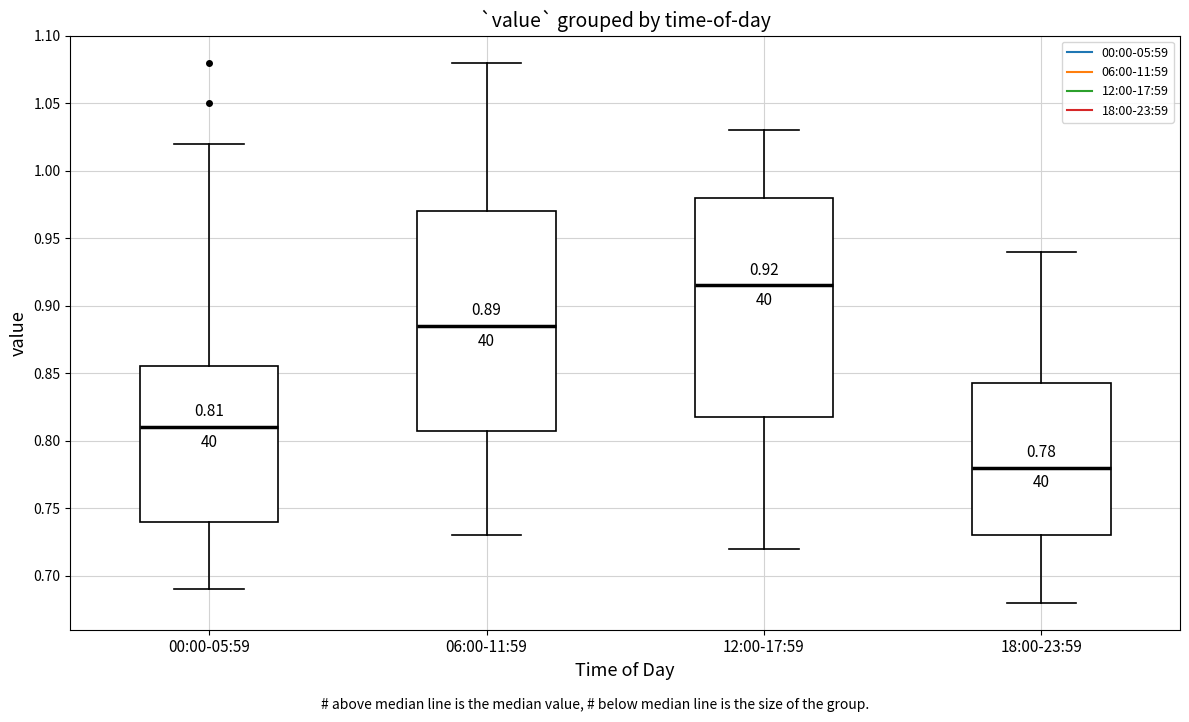

Which box has the highest median line?

12:00-17:59